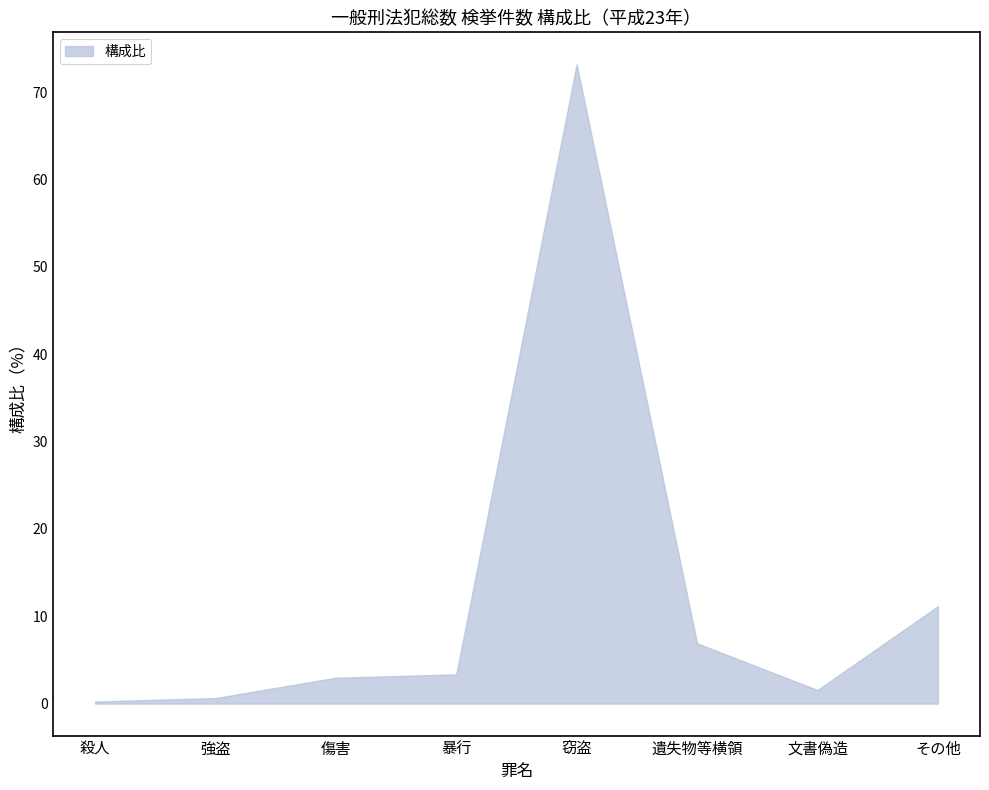

What is the minimum value shown in the chart?

0.2